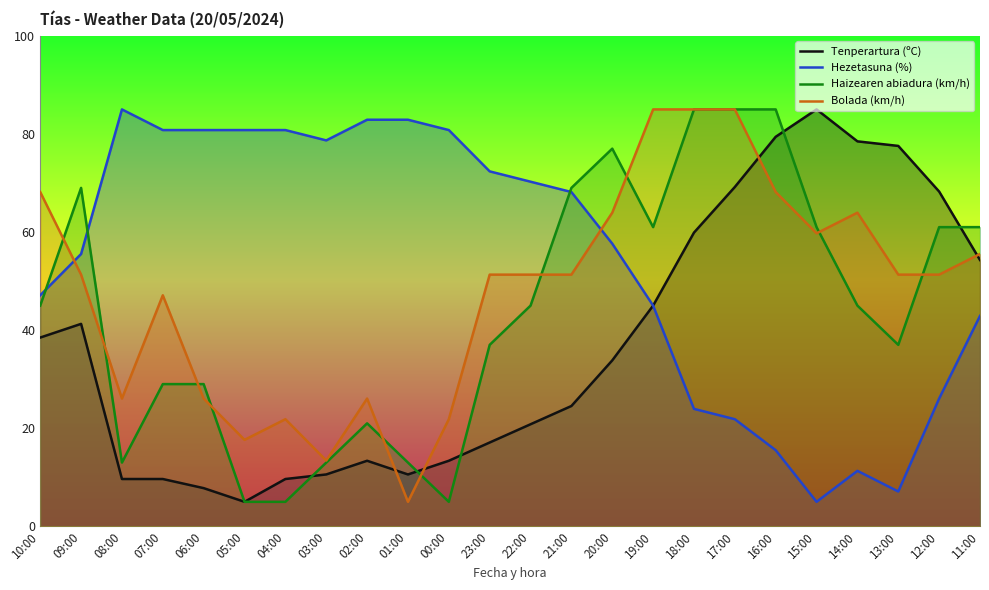

After their last crossing, which series has the higher values: Hezetasuna (%) or Bolada (km/h)?

Bolada (km/h)